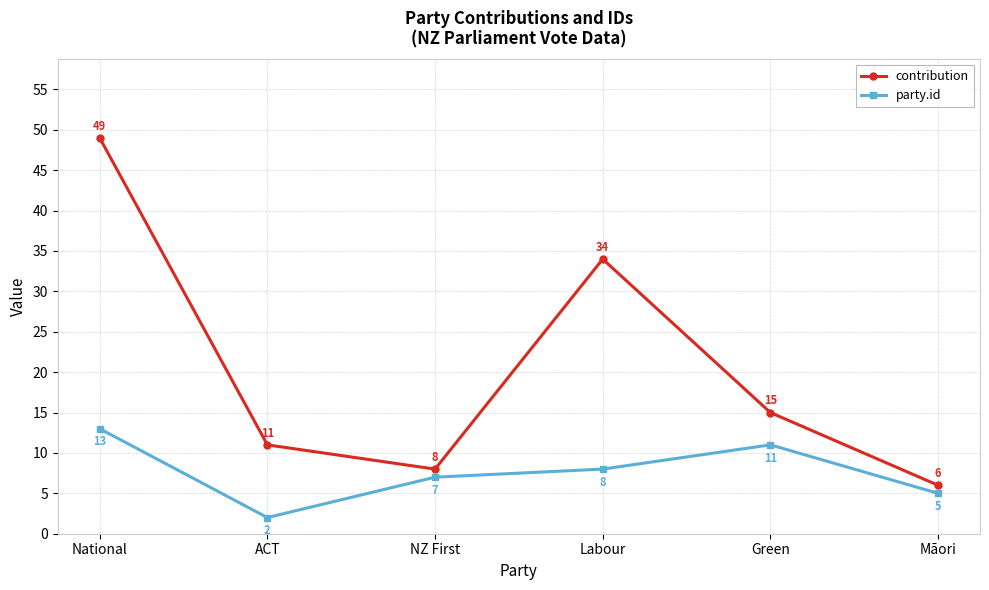

Which category has the lowest value in the party.id series?

ACT